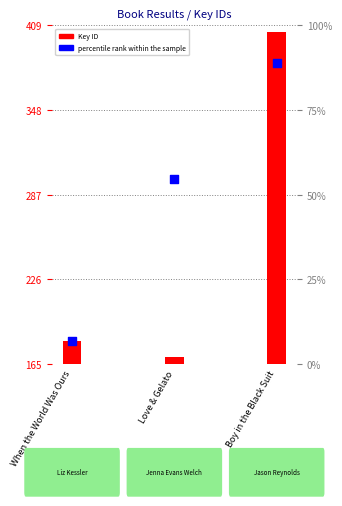

Is the value of percentile rank within the sample at Love & Gelato greater than the value of Key ID at When the World Was Ours?

Yes